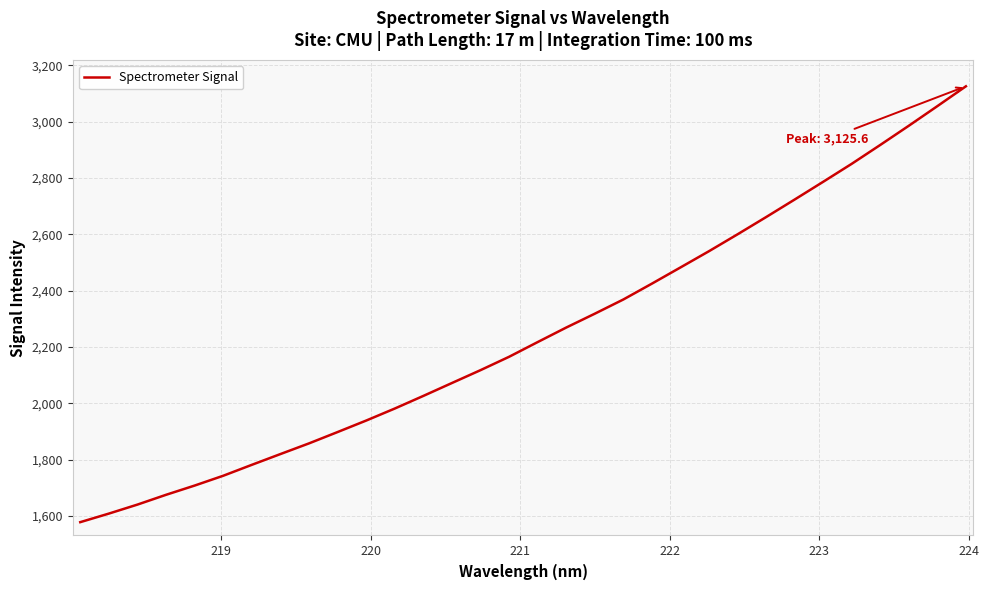

What is the difference between the maximum and minimum values?

1547.8